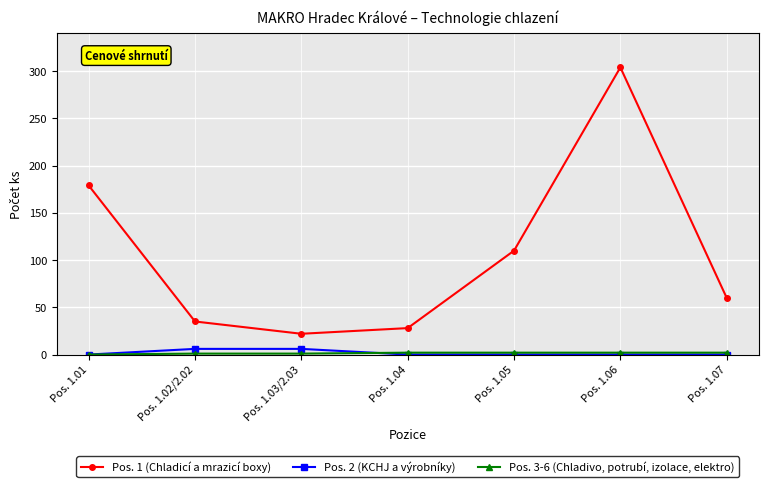

How many categories are shown in the chart?

7